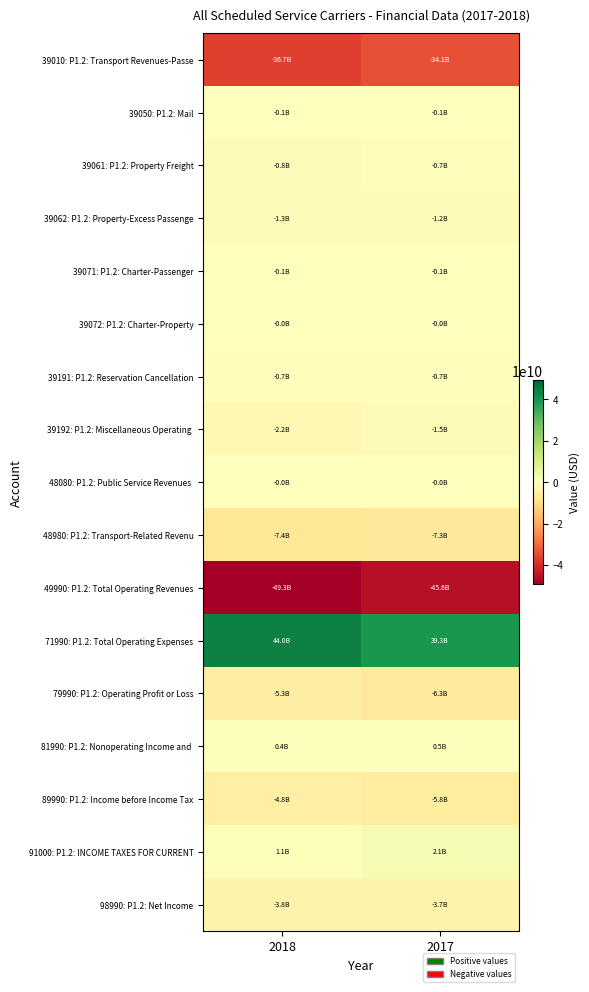

How many categories are shown in the chart?

2